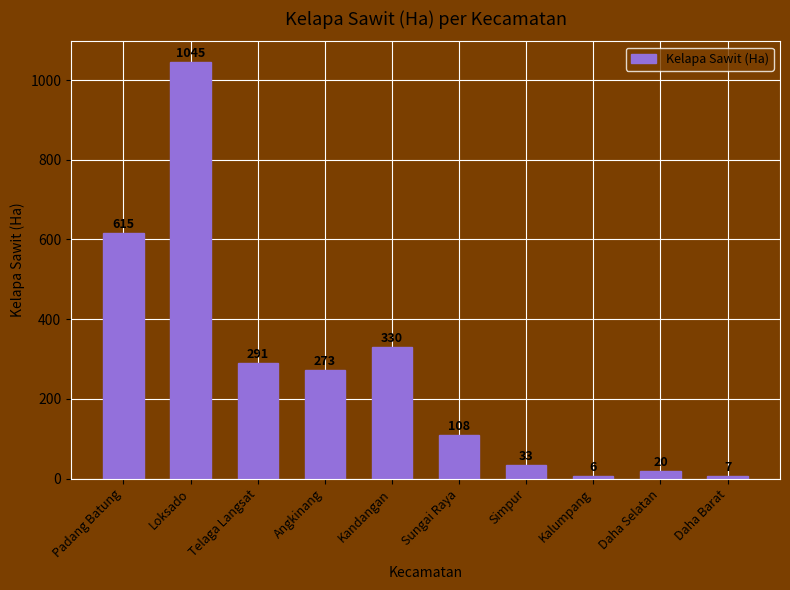

What is the ratio of the value at Telaga Langsat to the value at Padang Batung?

0.5